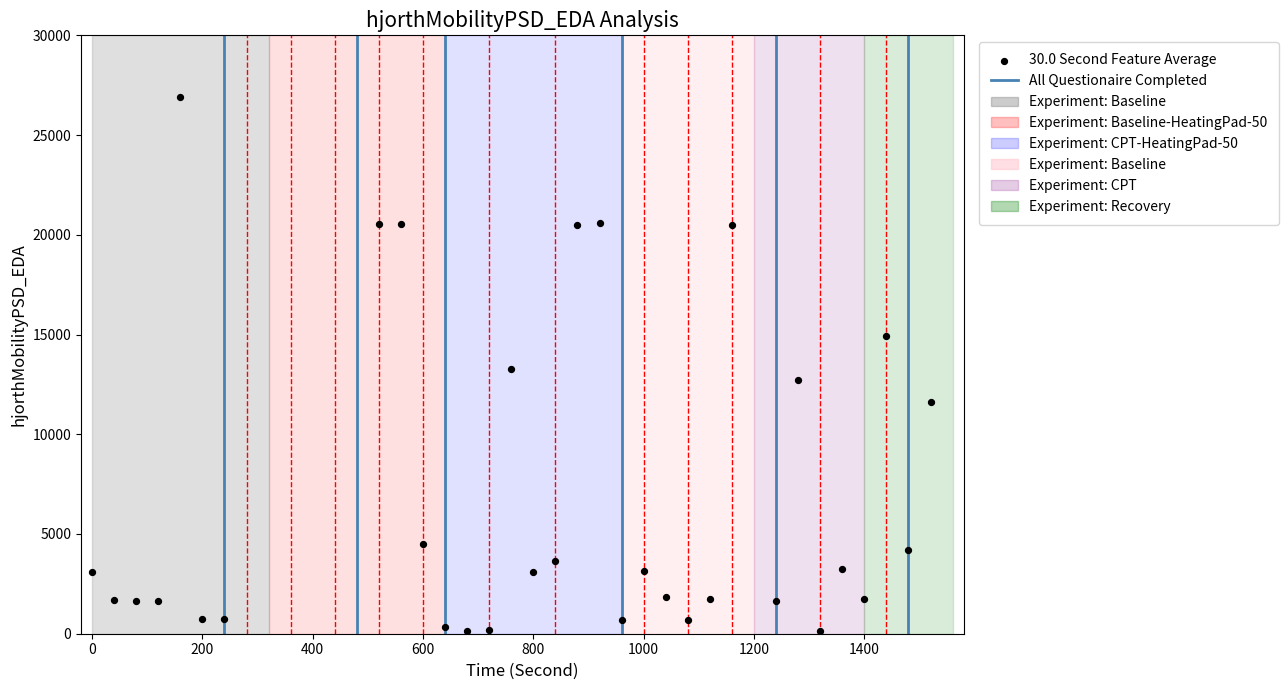

What is the range of Y values (max minus min)?

26787